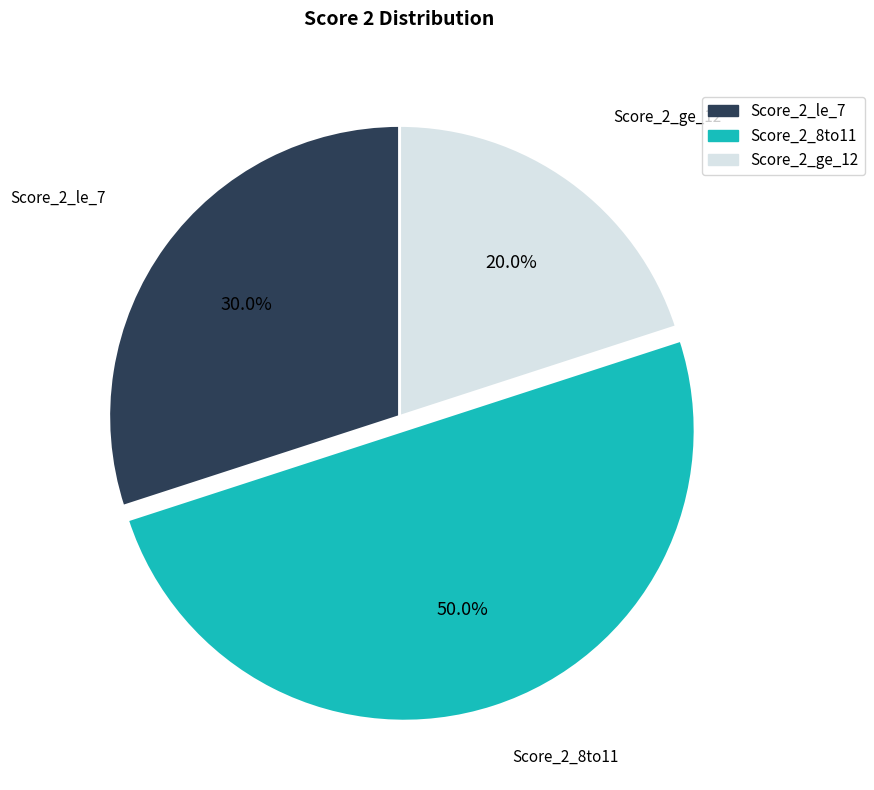

How many slices are in this pie chart?

3